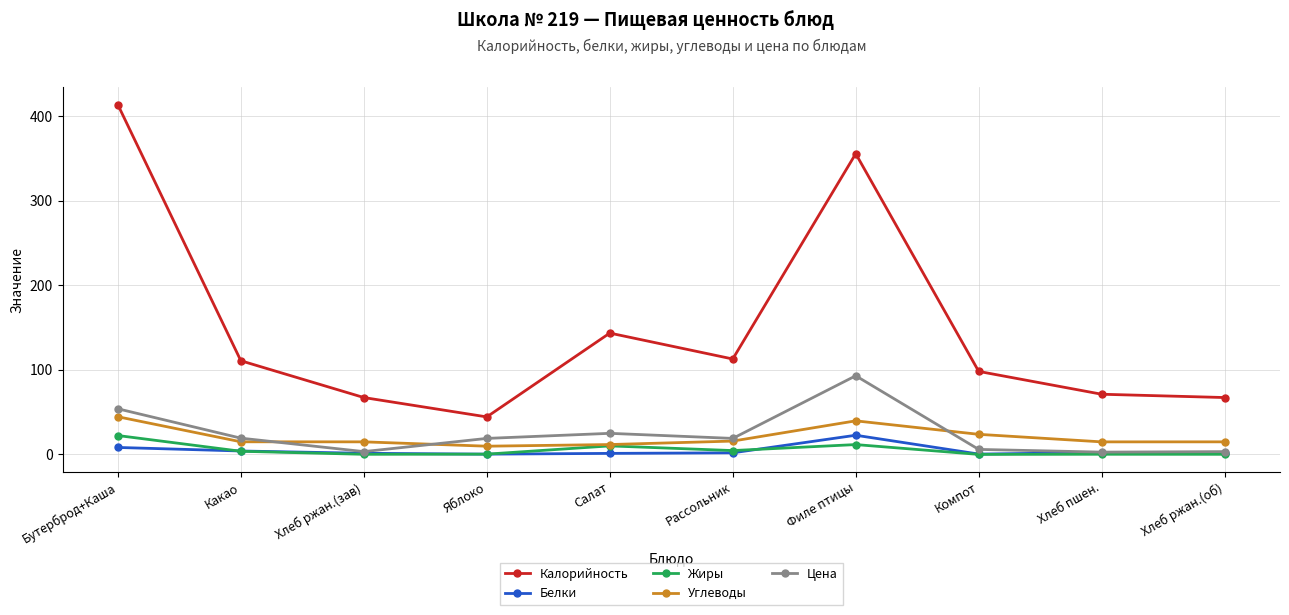

Which series has the largest range (max minus min)?

Калорийность